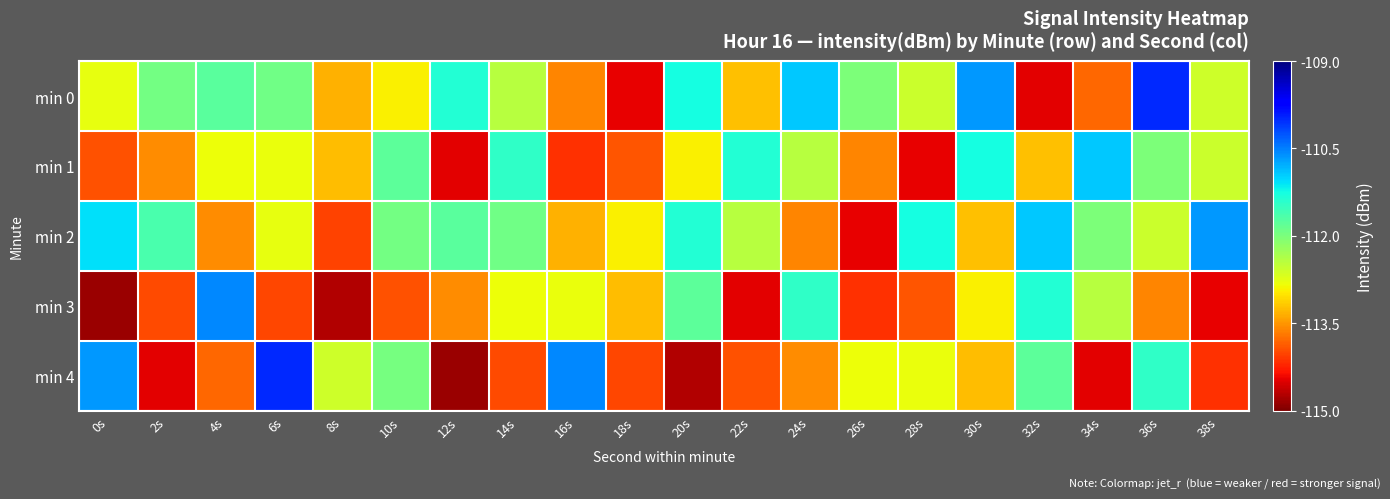

Rank the series at 28s from highest to lowest value.

min 2, min 0, min 4, min 3, min 1